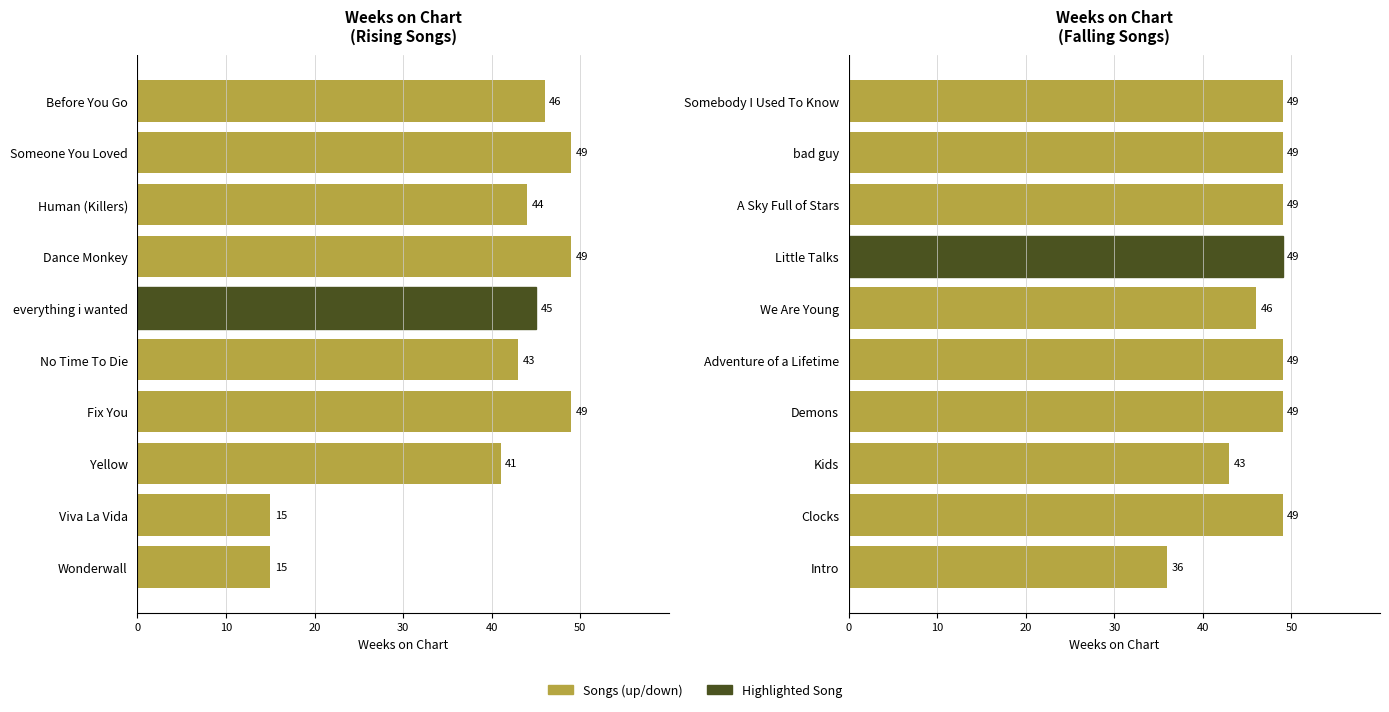

Where is up nearest to the value 32?

Yellow